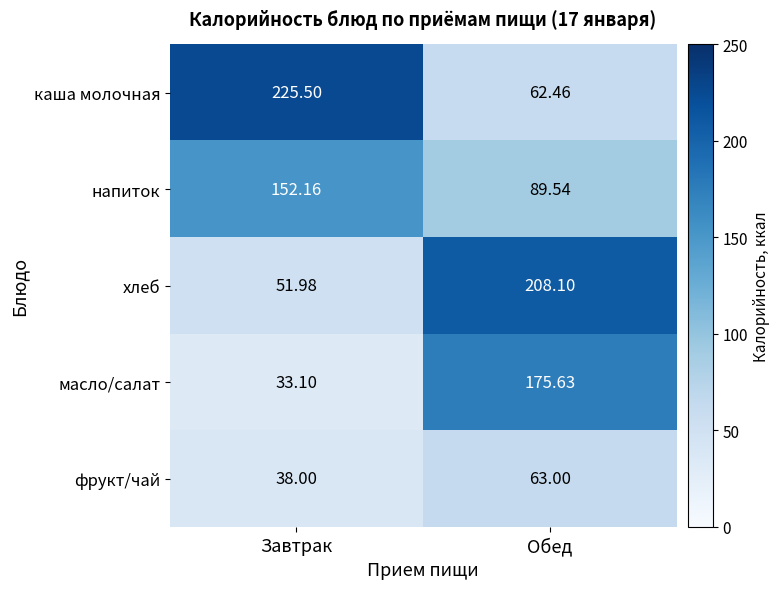

At which category does the chart reach its peak across all series?

Завтрак